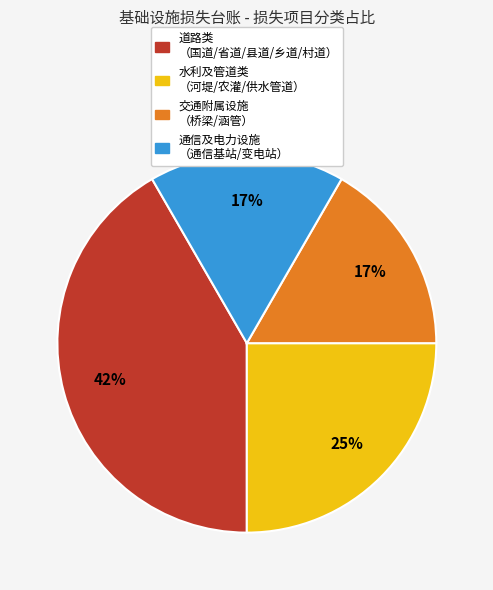

Is there a majority slice in this chart?

No